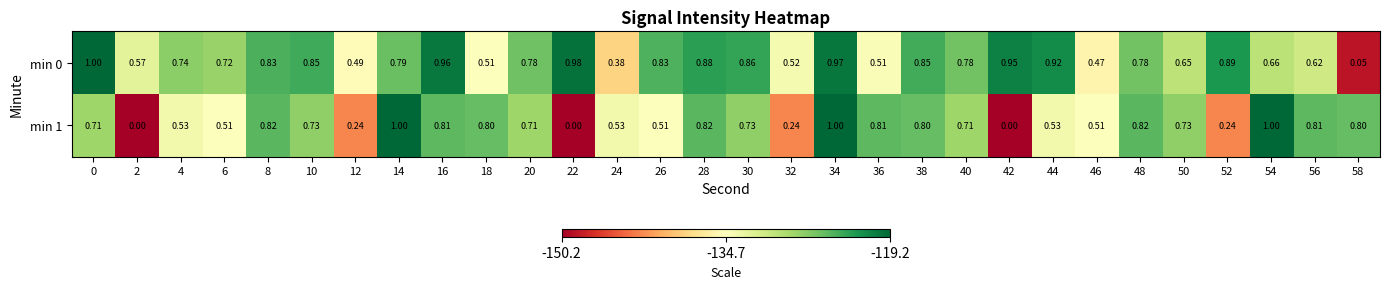

Is the value of min 0 at 52 greater than the value of min 1 at 36?

Yes